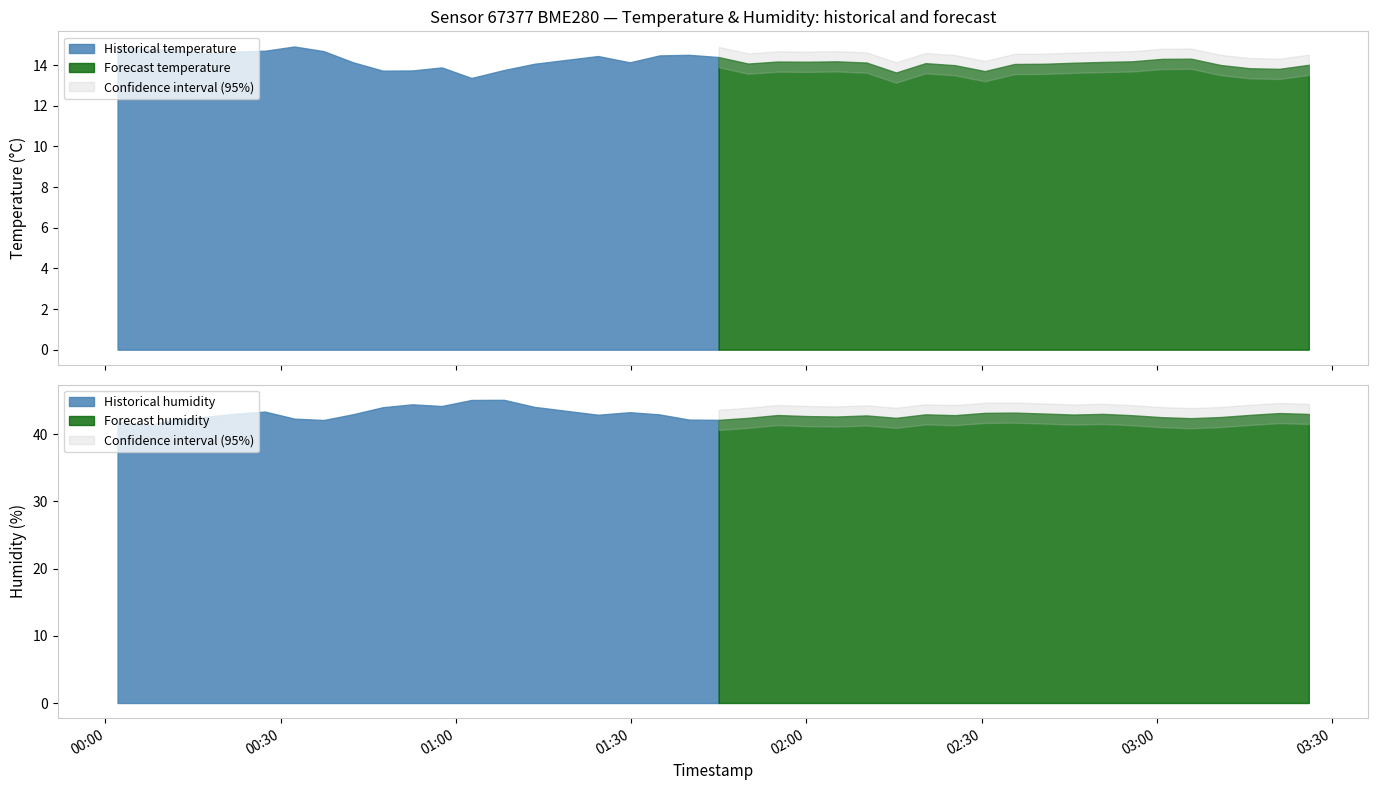

In temperature, how many points are higher than both neighbors (excluding endpoints)?

8